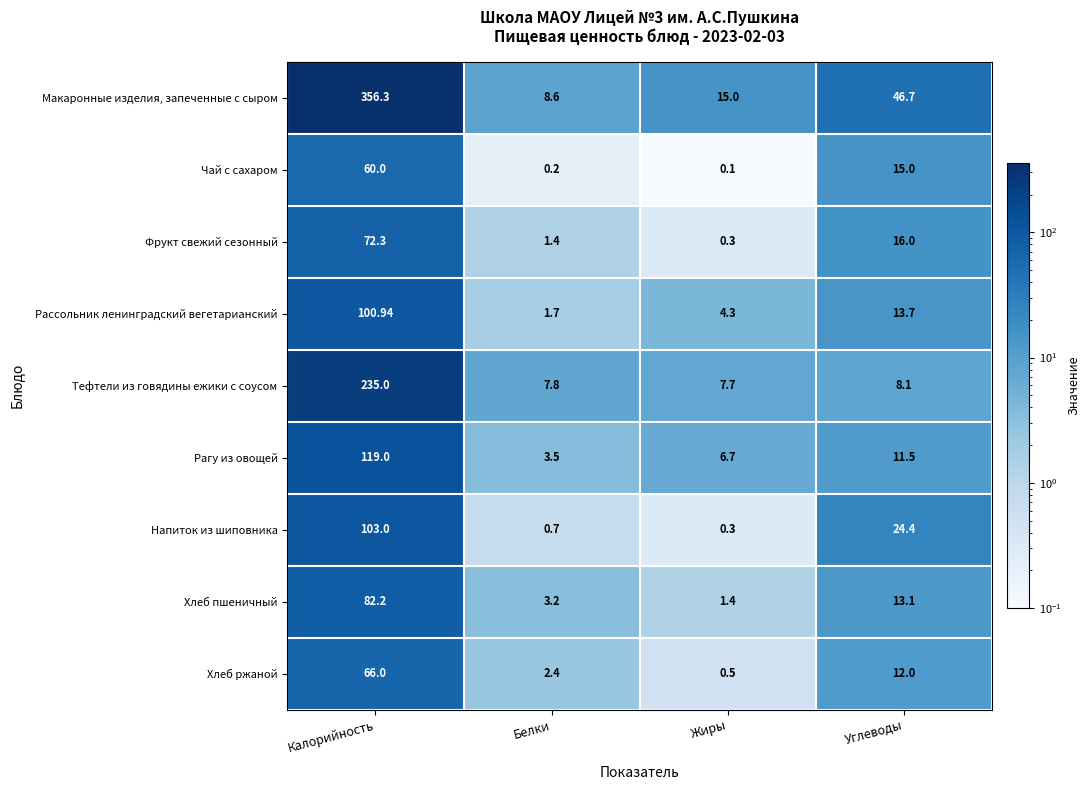

Rank the categories by Макаронные изделия, запеченные с сыром value from highest to lowest.

Калорийность, Углеводы, Жиры, Белки